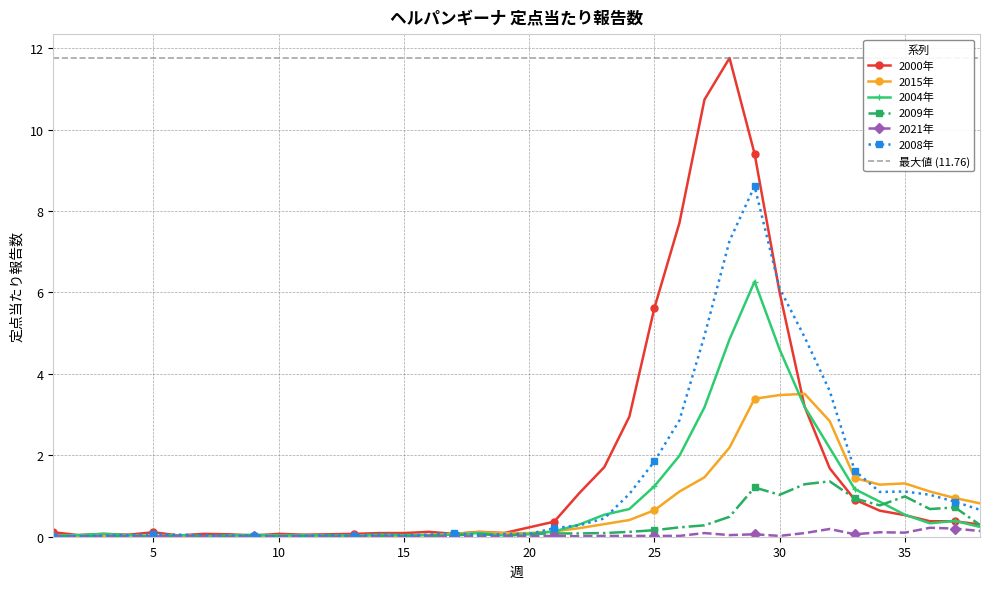

Is this an area chart (filled region under the line)?

No